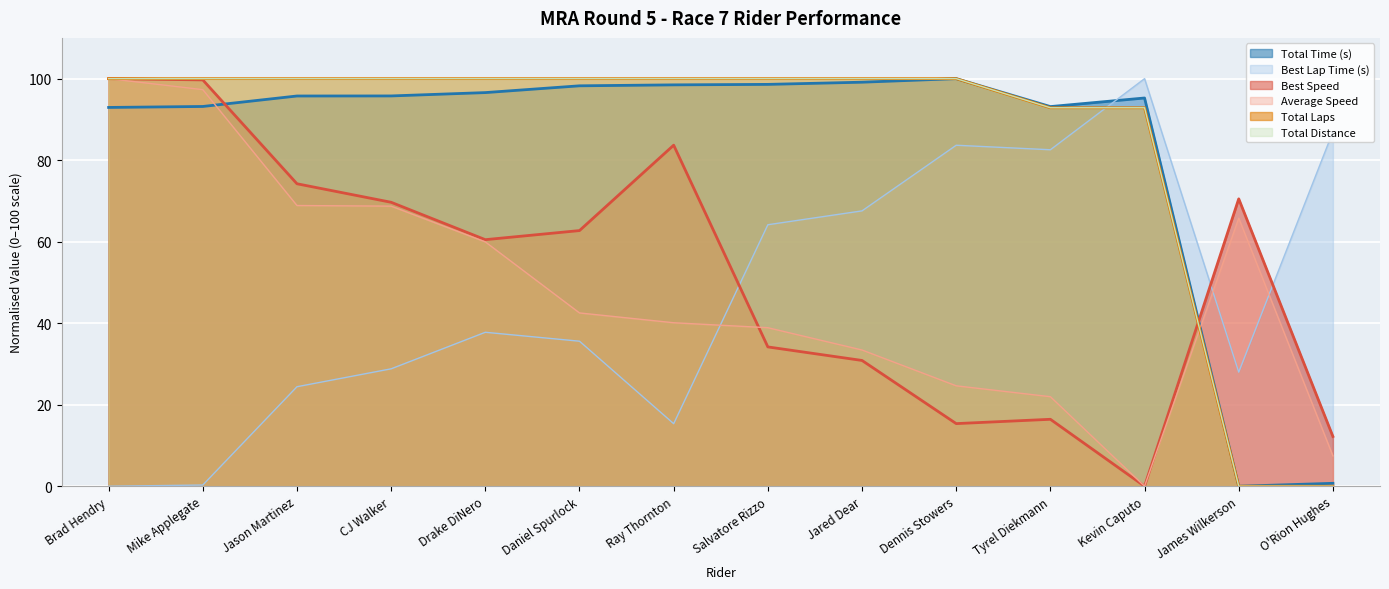

Reading left to right, transcribe all the data shown in this chart.

Total Time (s): 92.9	93.2	95.7	95.8	96.6	98.2	98.5	98.6	99.1	100.0	93.1	95.3	0.0	0.7
Best Lap Time (s): 0.0	0.3	24.4	28.8	37.8	35.6	15.3	64.2	67.6	83.7	82.6	100.0	28.0	87.0
Best Speed: 100.0	99.7	74.2	69.7	60.5	62.7	83.7	34.2	30.9	15.4	16.4	0.0	70.5	12.2
Average Speed: 100.0	97.3	68.9	68.7	59.9	42.5	40.1	38.9	33.4	24.6	22.0	0.0	65.8	7.4
Total Laps: 100.0	100.0	100.0	100.0	100.0	100.0	100.0	100.0	100.0	100.0	92.9	92.9	0.0	0.0
Total Distance: 100.0	100.0	100.0	100.0	100.0	100.0	100.0	100.0	100.0	100.0	92.9	92.9	0.0	0.0